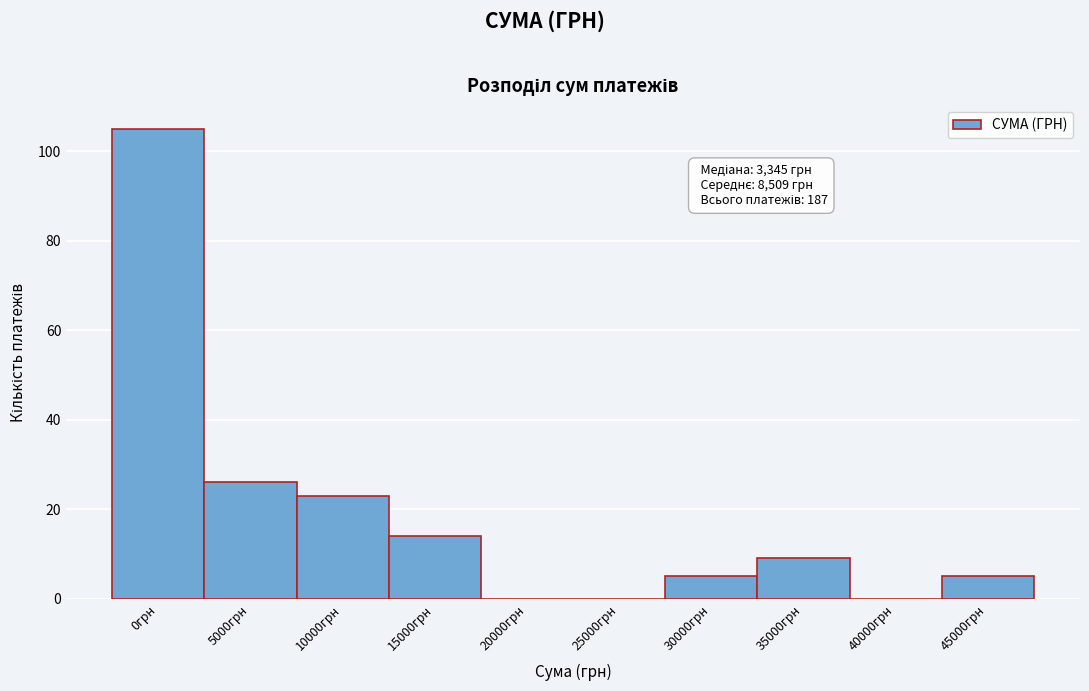

Reading right to left, what are all the values shown in this chart?

45000грн=5	40000грн=0	35000грн=9	30000грн=5	25000грн=0	20000грн=0	15000грн=14	10000грн=23	5000грн=26	0грн=105